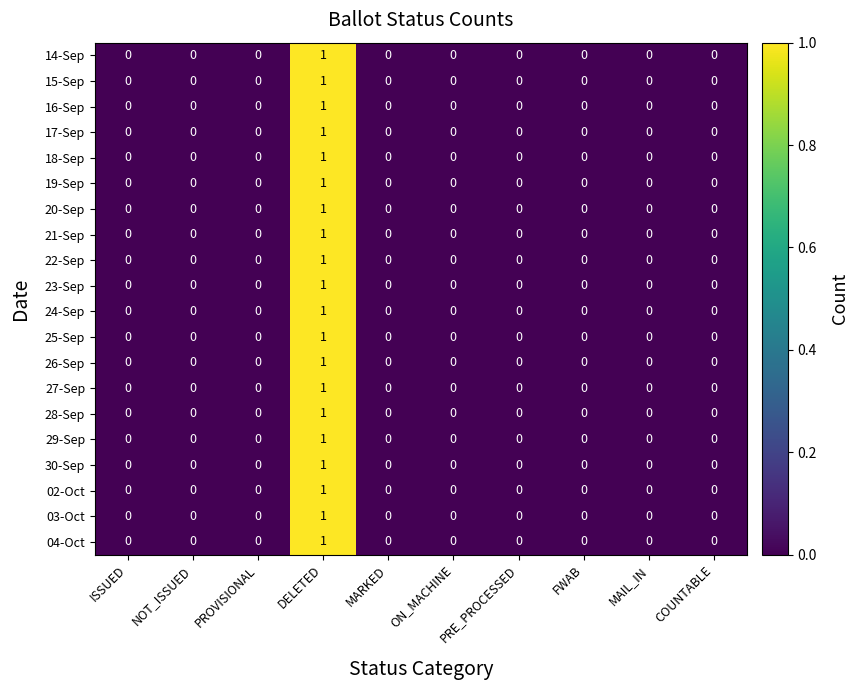

At which category does the chart reach its peak across all series?

DELETED